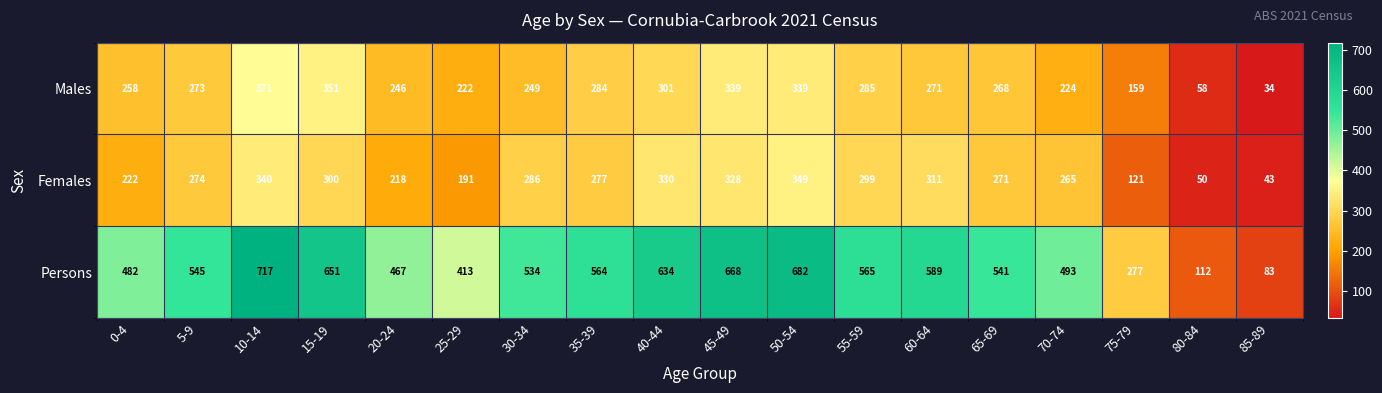

What is the difference between the highest and lowest values at 5-9?

272